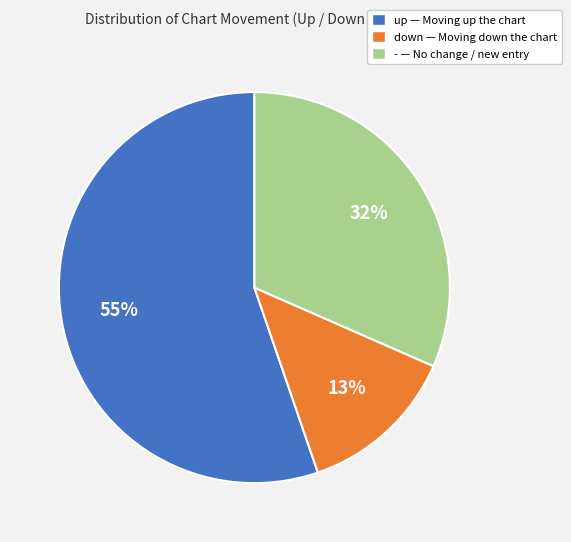

Is there any slice that represents more than half of the pie?

Yes